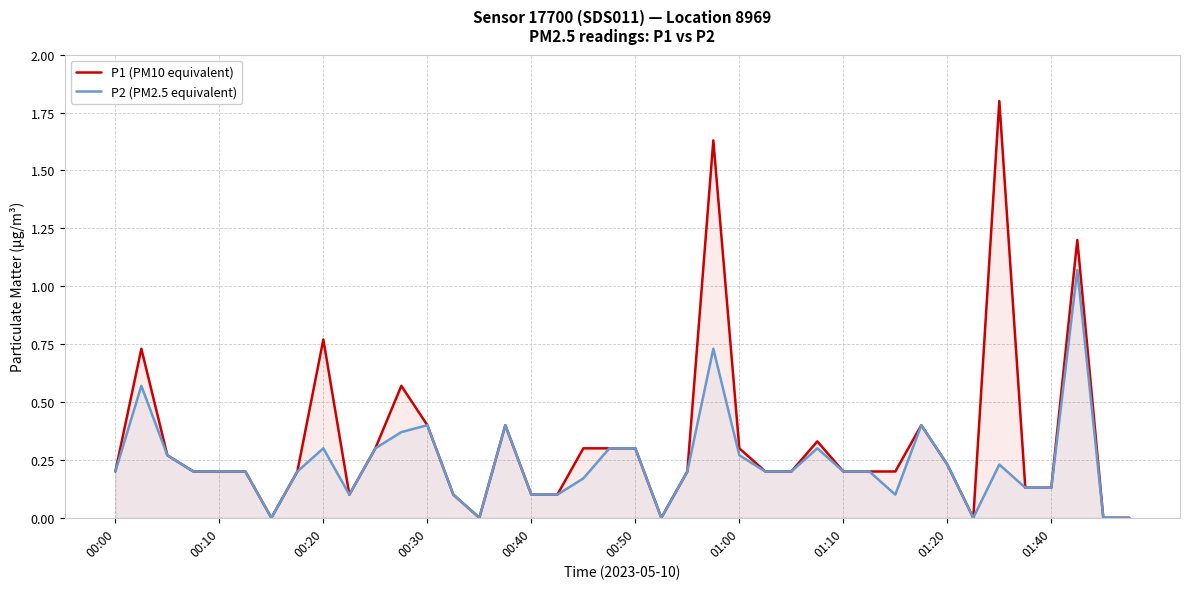

In P1 (PM10 equivalent), how many points are higher than both neighbors (excluding endpoints)?

9